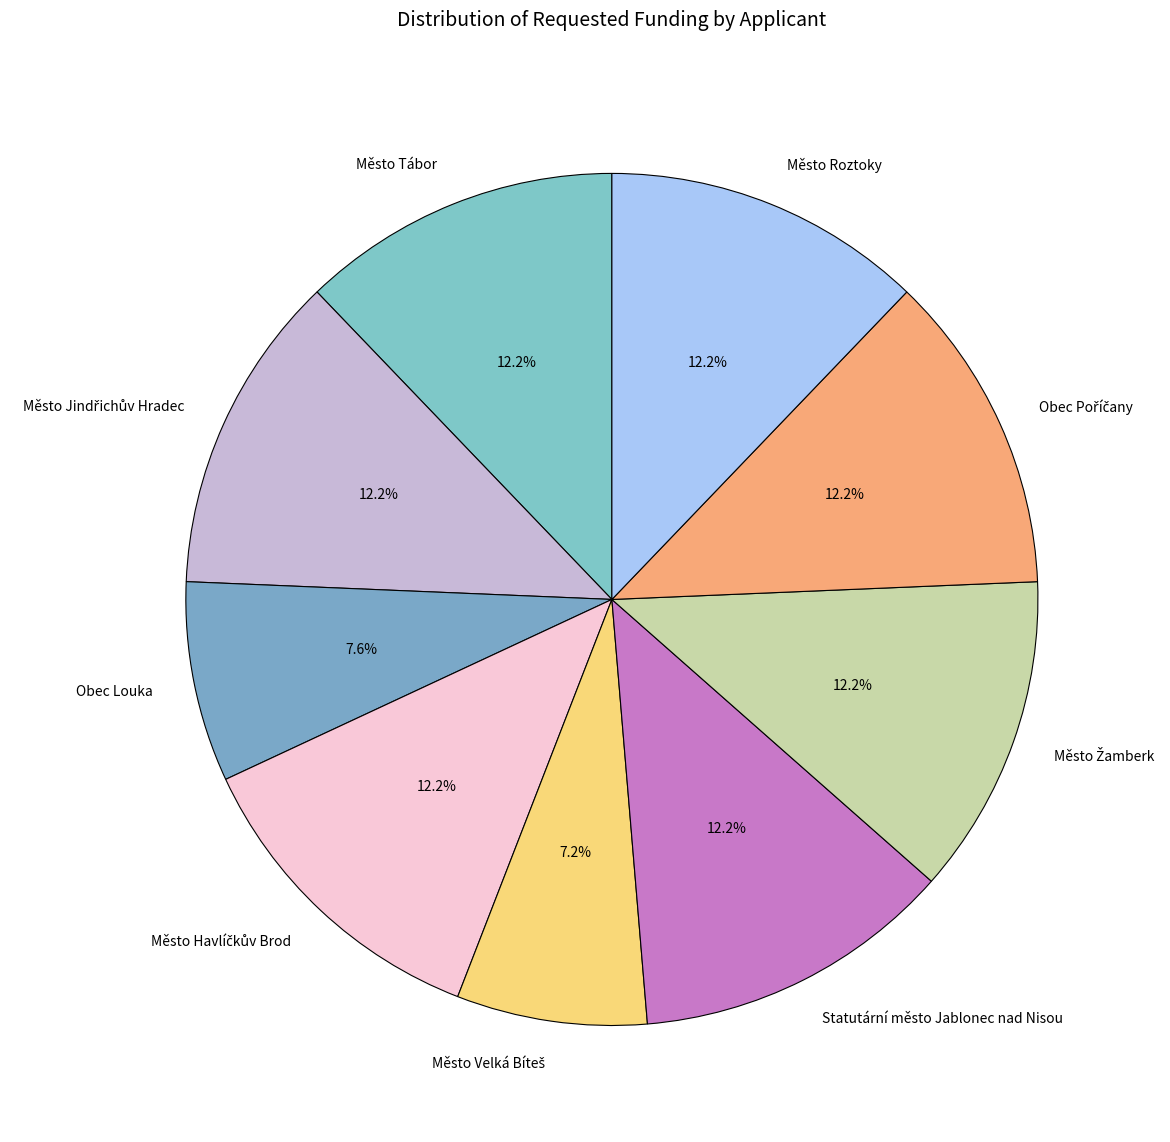

Is it true that Město Roztoky is 2% of the pie?

False